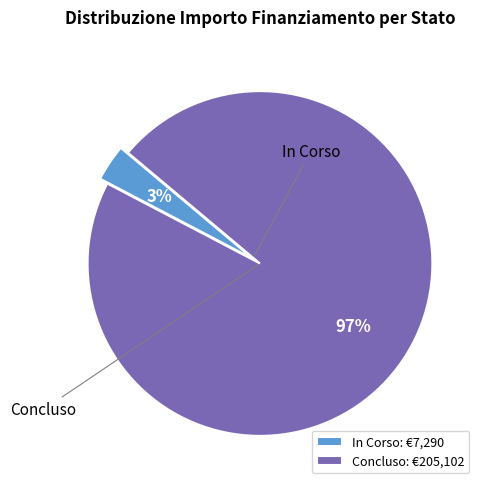

Is it true that In Corso: €7,290 is 3% of the pie?

True